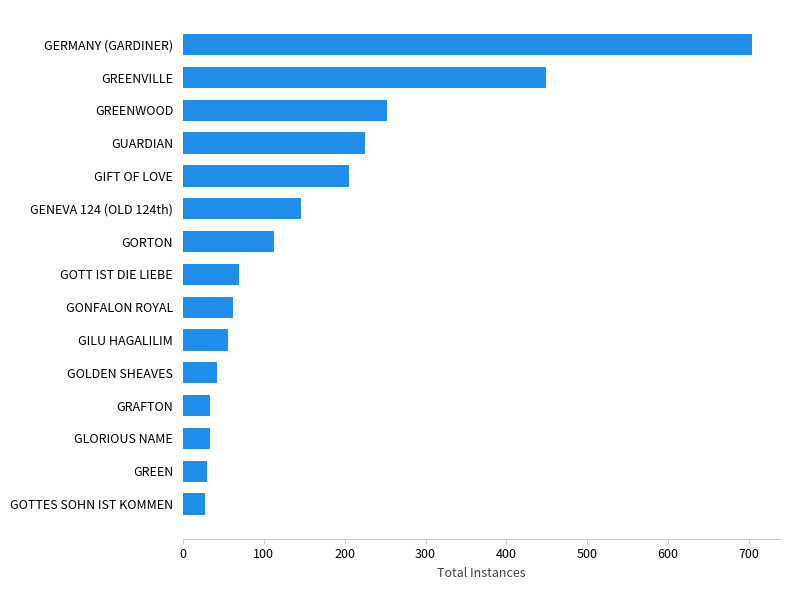

What value does the data have at GIFT OF LOVE?

205